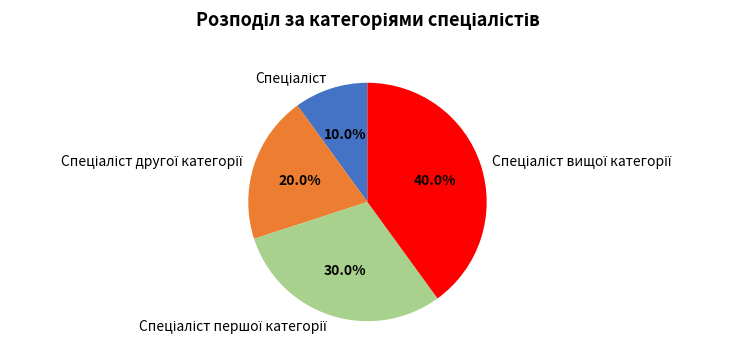

Does any single category account for the majority?

No